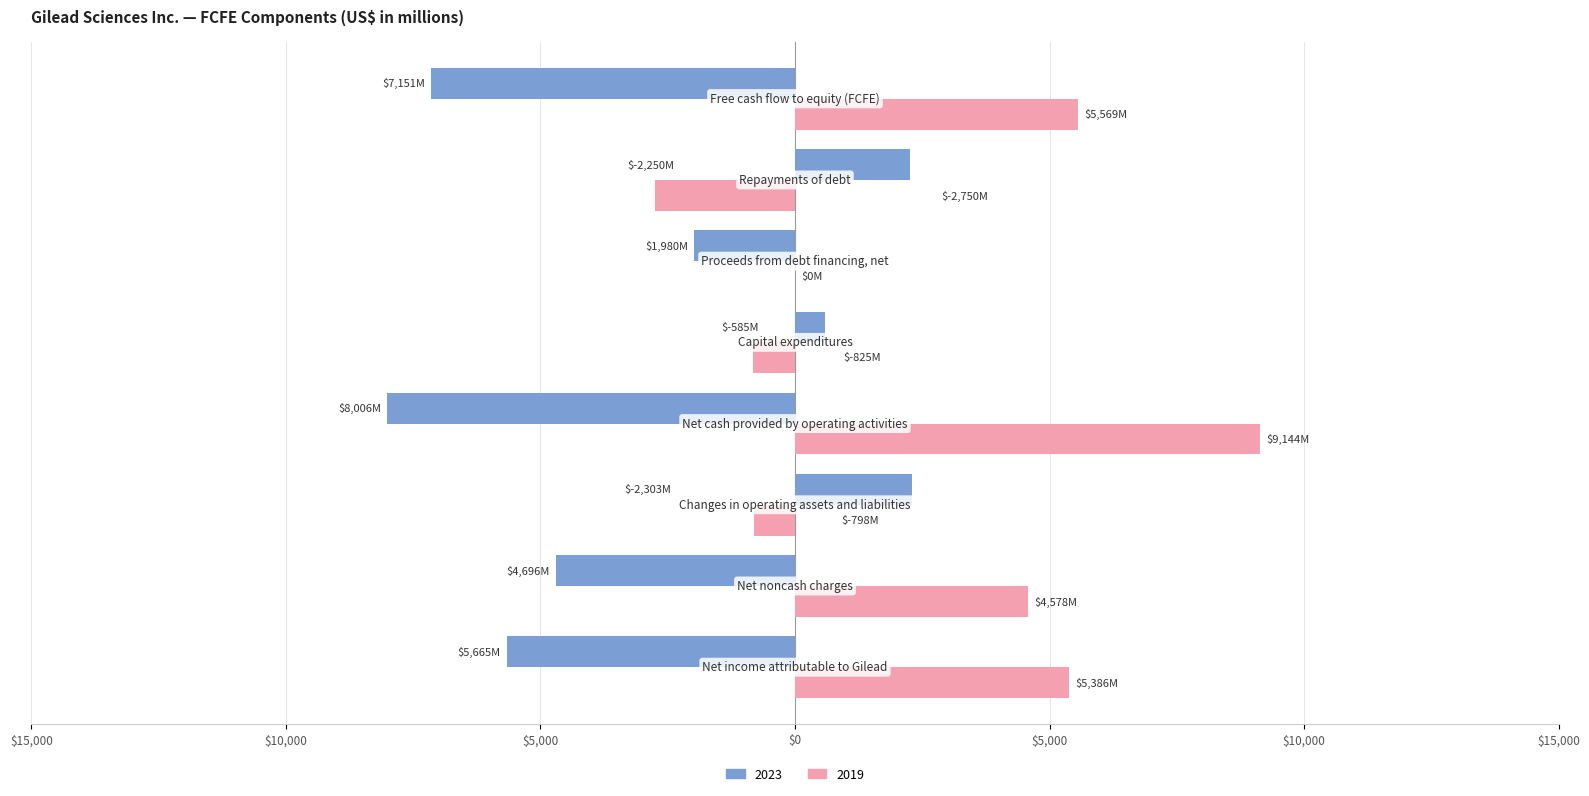

What are all the series names shown in the legend?

2023, 2019